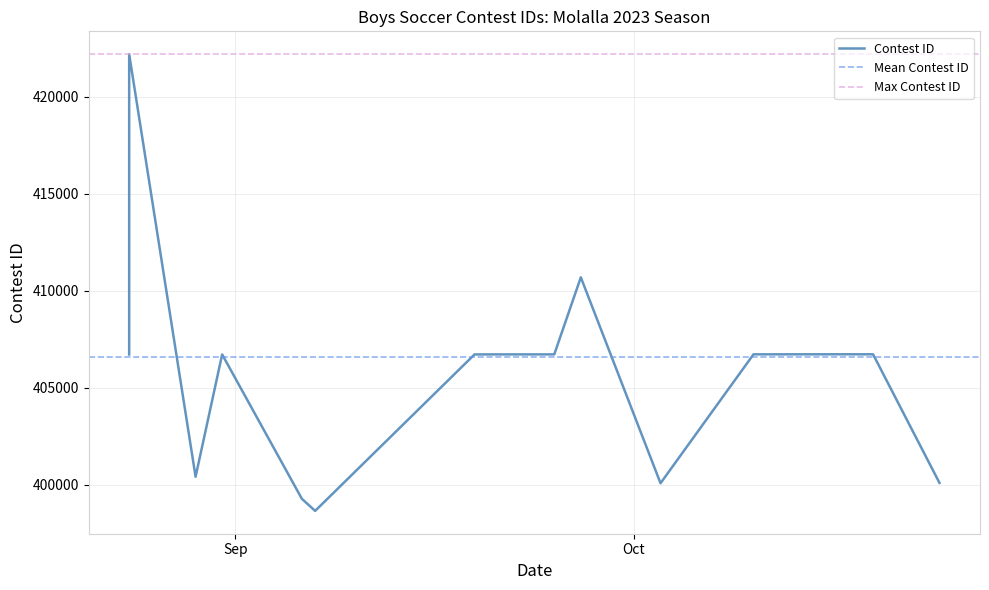

Reading left to right, extract all data points from this chart.

8/24/23=406714	8/24/23=420284	8/24/23=422210	8/29/23=400403	8/31/23=406715	9/6/23=399266	9/7/23=398642	9/19/23=406716	9/21/23=406717	9/25/23=406718	9/27/23=410694	10/3/23=400070	10/10/23=406720	10/12/23=406721	10/17/23=406723	10/19/23=406722	10/24/23=400086